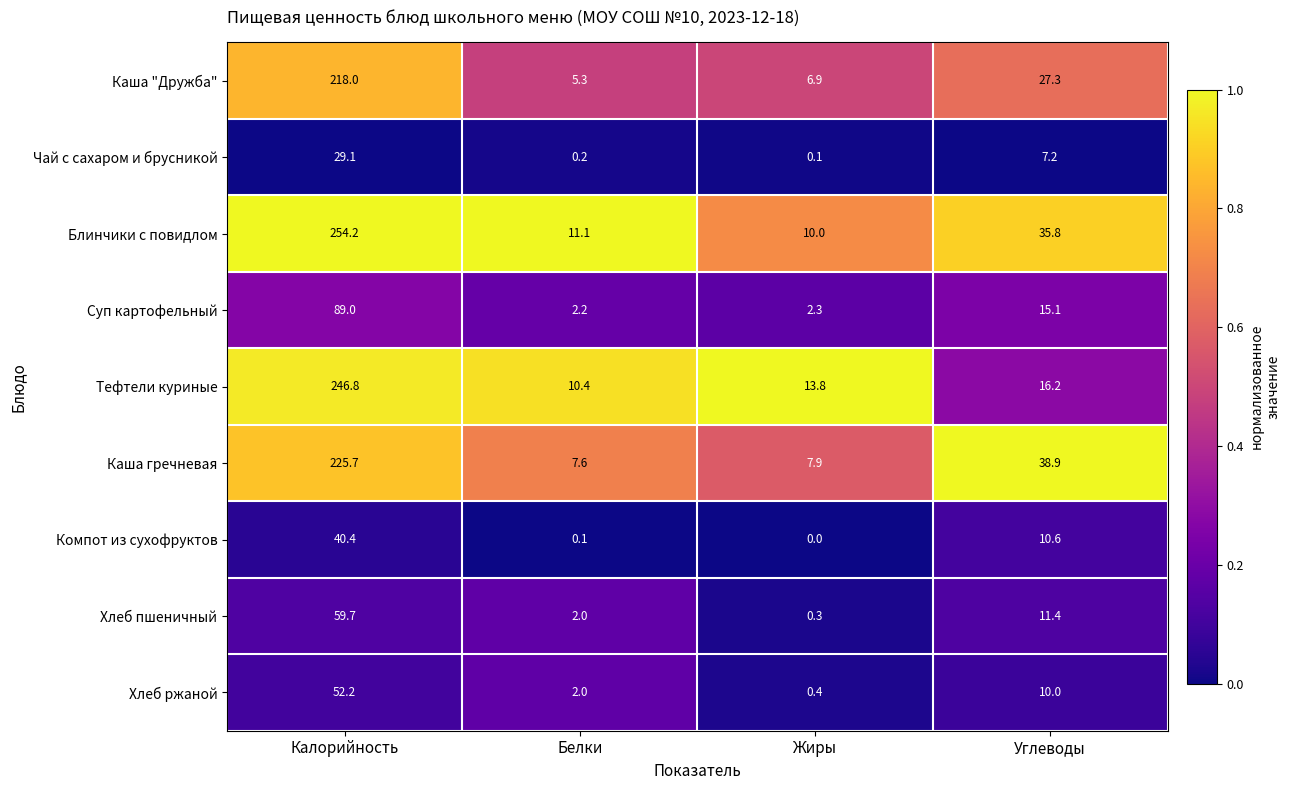

What is the maximum value shown in the chart?

254.2